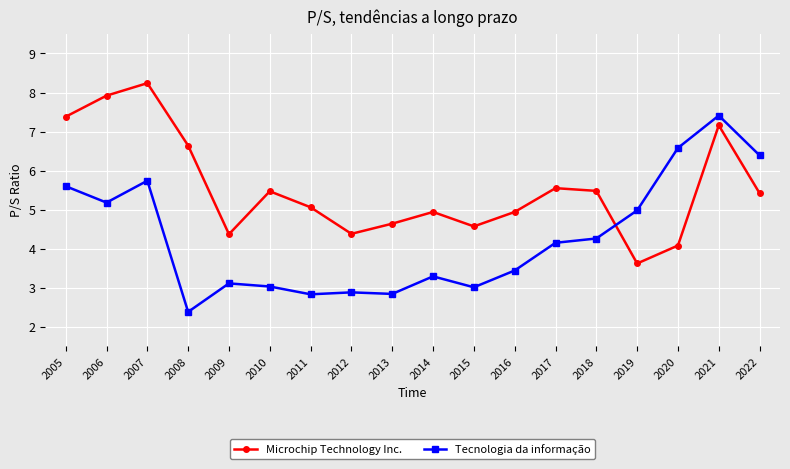

What value does the Microchip Technology Inc. series have at 2019?

3.6